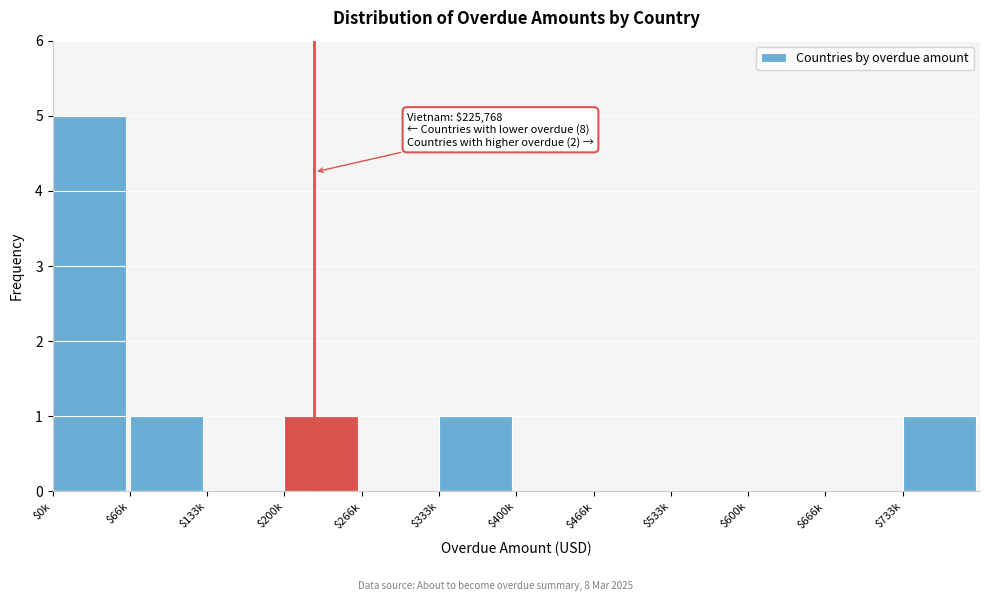

Which label corresponds to the largest value in the chart?

$0k